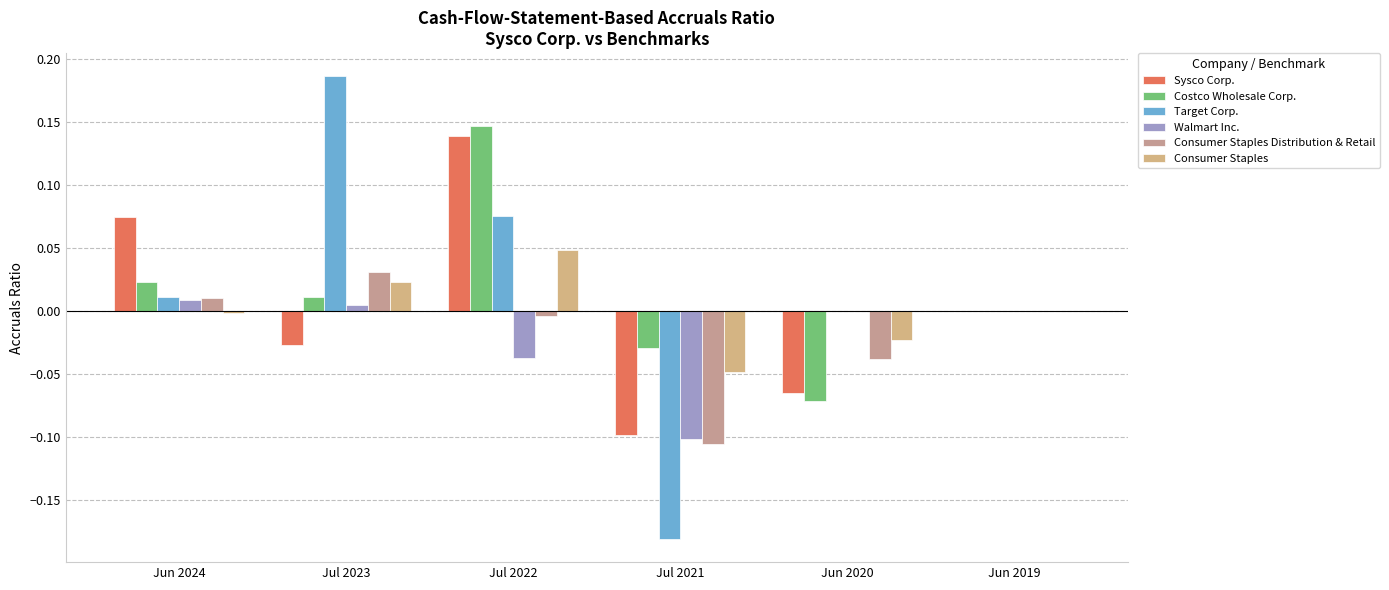

How many series are shown in this chart?

6